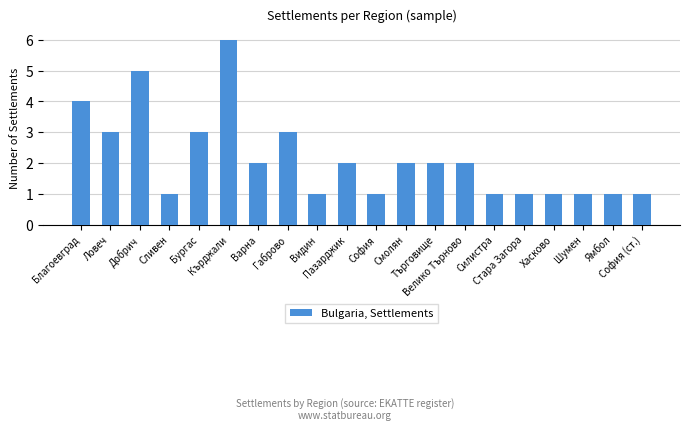

What is the ratio of the value at Хасково to the value at Пазарджик?

0.5